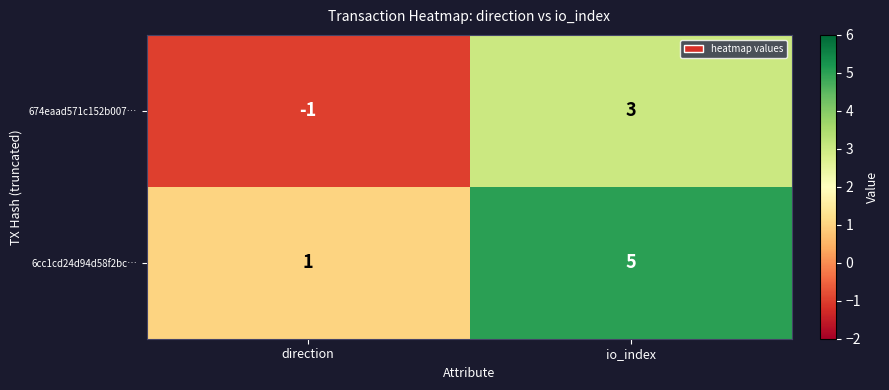

List the series in order of their peak value, lowest first.

674eaad571c152b007…, 6cc1cd24d94d58f2bc…